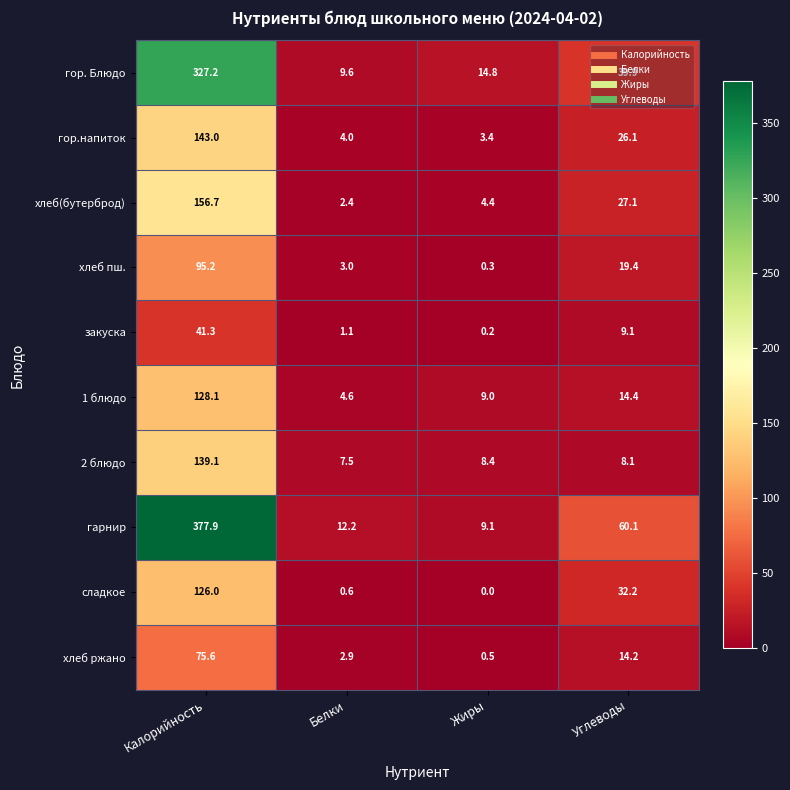

What is the difference between the закуска values at Углеводы and Белки?

8.0